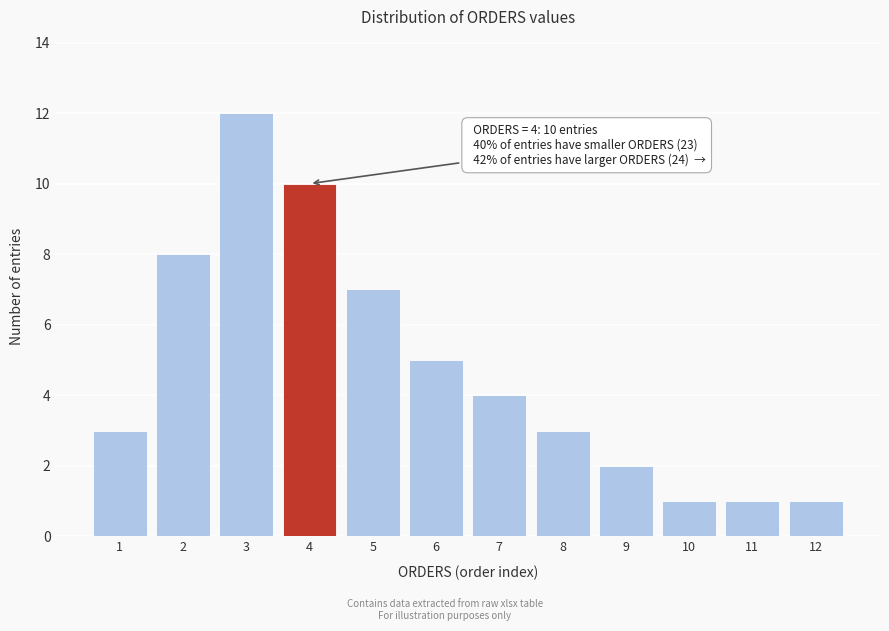

Reading right to left, what are all the values shown in this chart?

1	1	1	2	3	4	5	7	10	12	8	3